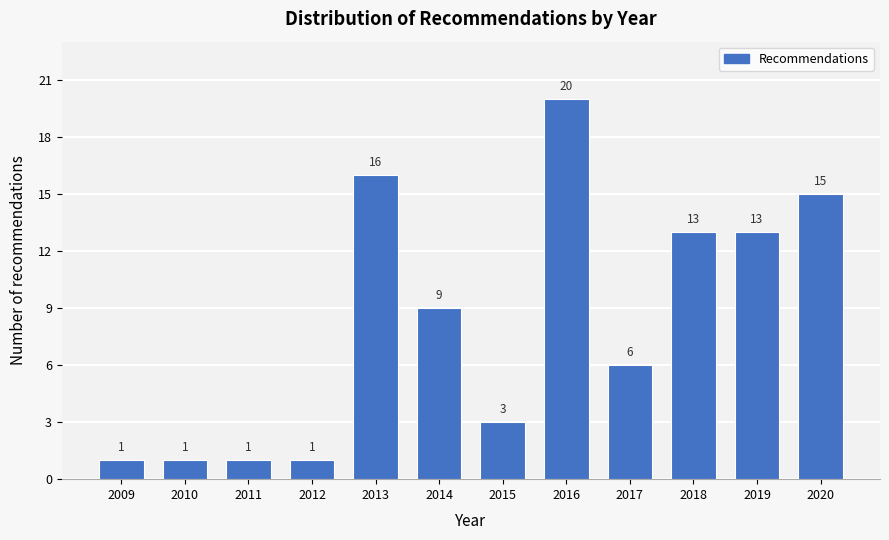

Reading left to right, transcribe all the data shown in this chart.

2009=1	2010=1	2011=1	2012=1	2013=16	2014=9	2015=3	2016=20	2017=6	2018=13	2019=13	2020=15